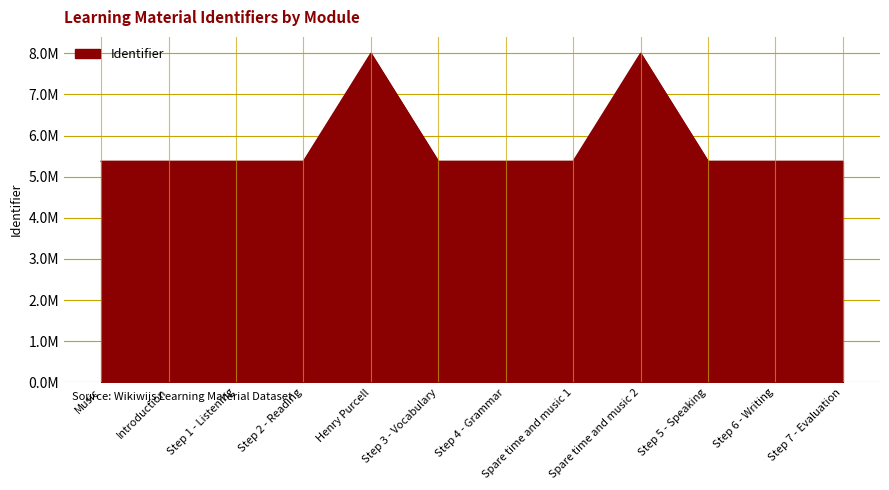

Does the chart have visible grid lines?

Yes